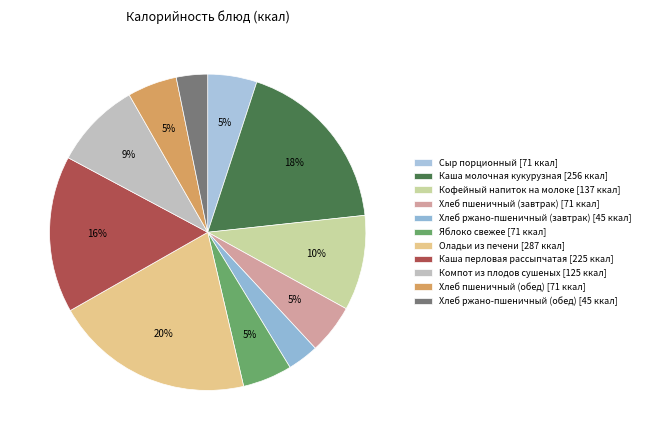

Rank the categories by value from highest to lowest.

Оладьи из печени, Каша молочная кукурузная, Каша перловая рассыпчатая, Кофейный напиток на молоке, Компот из плодов сушеных, Хлеб пшеничный (завтрак), Хлеб пшеничный (обед), Яблоко свежее, Сыр порционный, Хлеб ржано-пшеничный (завтрак), Хлеб ржано-пшеничный (обед)